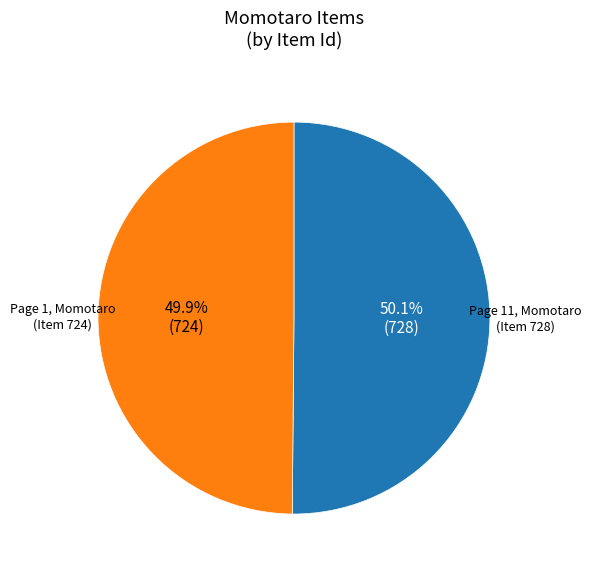

What percentage is NOT represented by Page 11, Momotaro?

49.9%